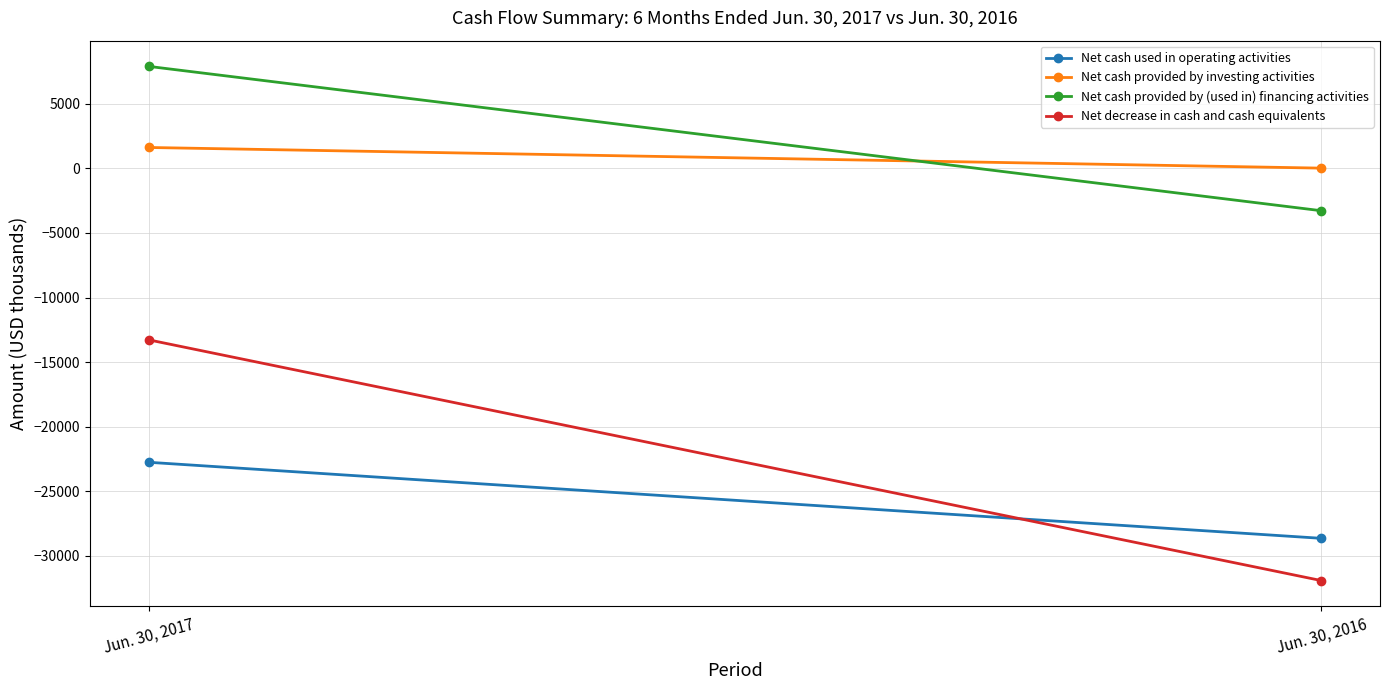

Which label corresponds to the smallest value in the chart?

Jun. 30, 2016